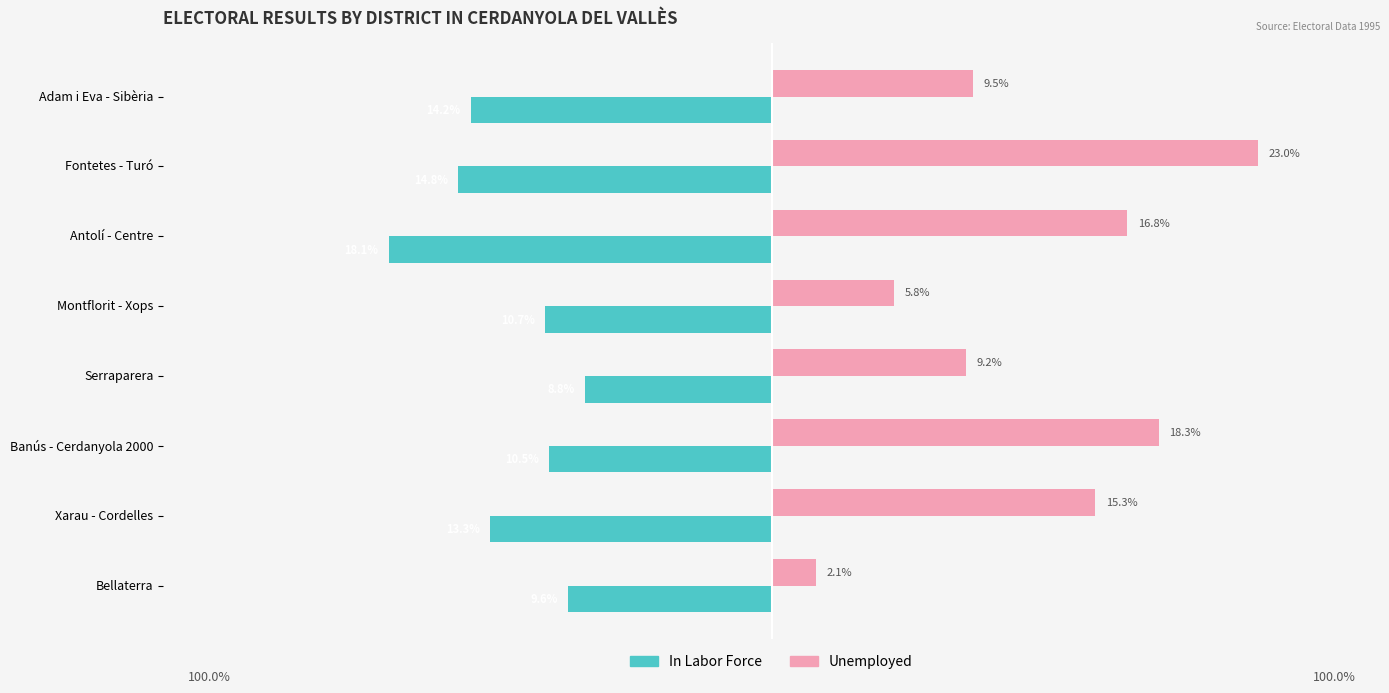

What are all the series names shown in the legend?

In Labor Force, Unemployed